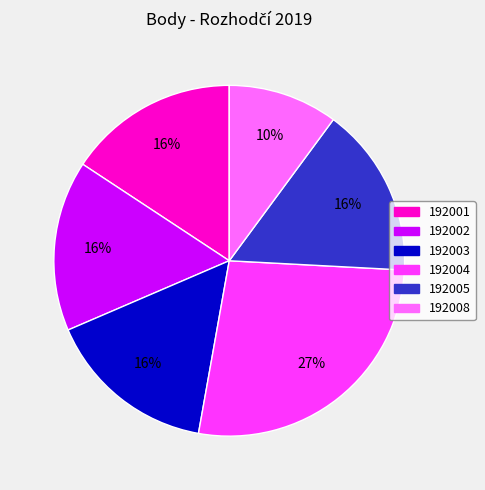

Is the sum of 192002 and 192001 greater than half?

No